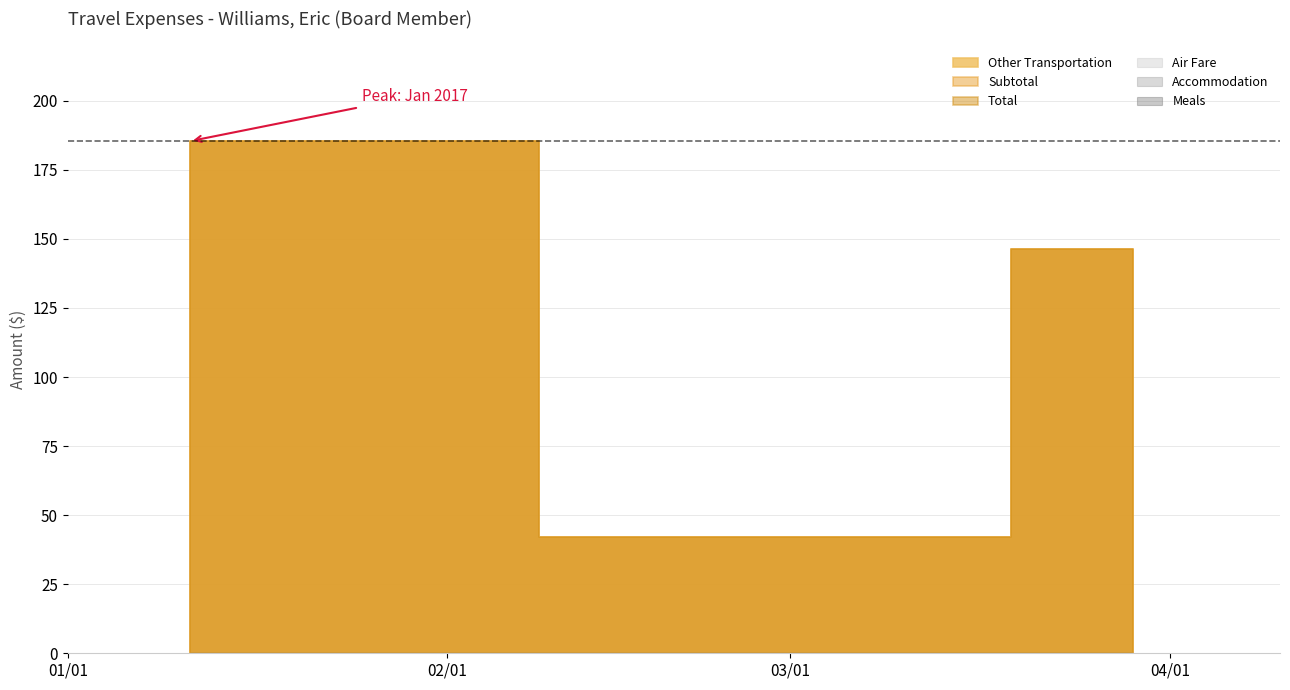

What is the difference between the highest and lowest values at 2017-03-09?

42.0